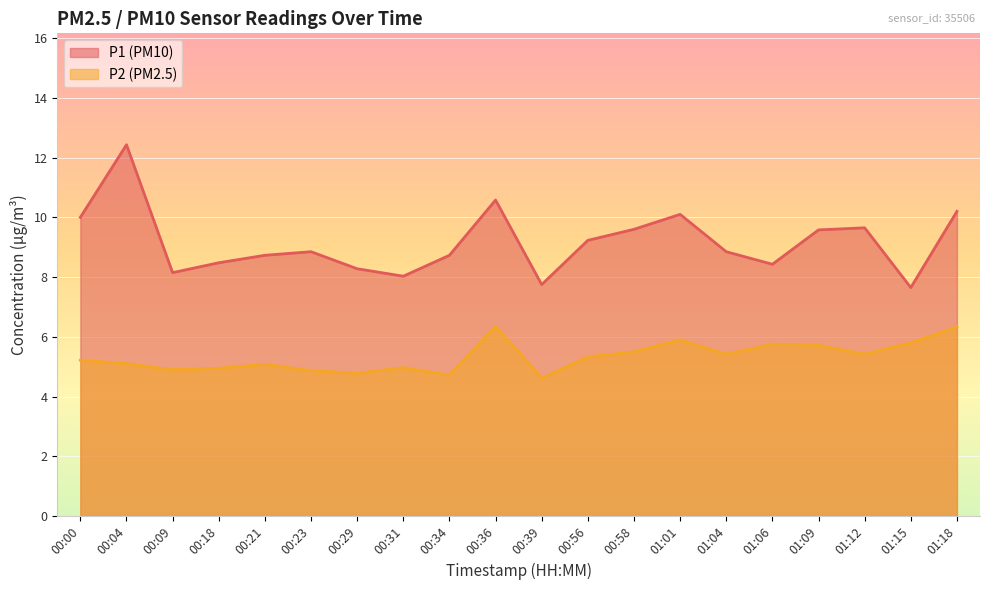

Reading left to right, list all the values displayed in this chart.

P1: 00:00=10.0	00:04=12.4	00:09=8.2	00:18=8.5	00:21=8.7	00:23=8.8	00:29=8.3	00:31=8.0	00:34=8.7	00:36=10.6	00:39=7.8	00:56=9.2	00:58=9.6	01:01=10.1	01:04=8.8	01:06=8.4	01:09=9.6	01:12=9.7	01:15=7.7	01:18=10.2
P2: 00:00=5.2	00:04=5.1	00:09=4.9	00:18=5.0	00:21=5.1	00:23=4.9	00:29=4.8	00:31=5.0	00:34=4.7	00:36=6.3	00:39=4.6	00:56=5.3	00:58=5.5	01:01=5.9	01:04=5.4	01:06=5.8	01:09=5.7	01:12=5.4	01:15=5.8	01:18=6.3